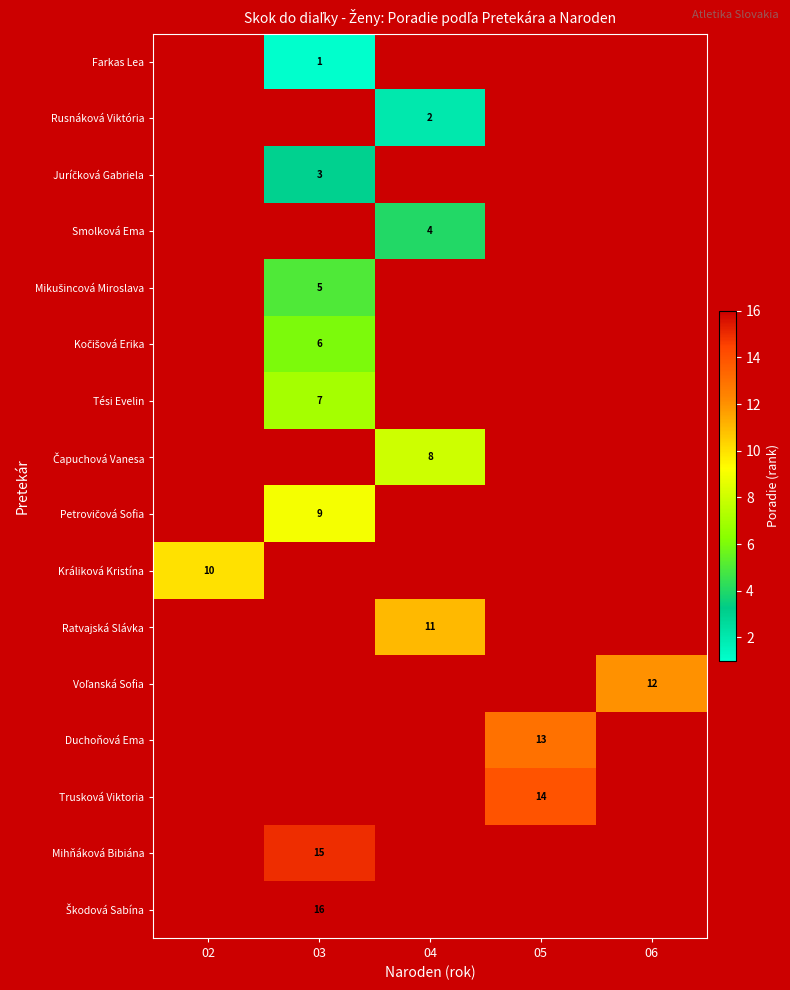

Is the value of Duchoňová Ema at 05 greater than the value of Mihňáková Bibiána at 03?

No